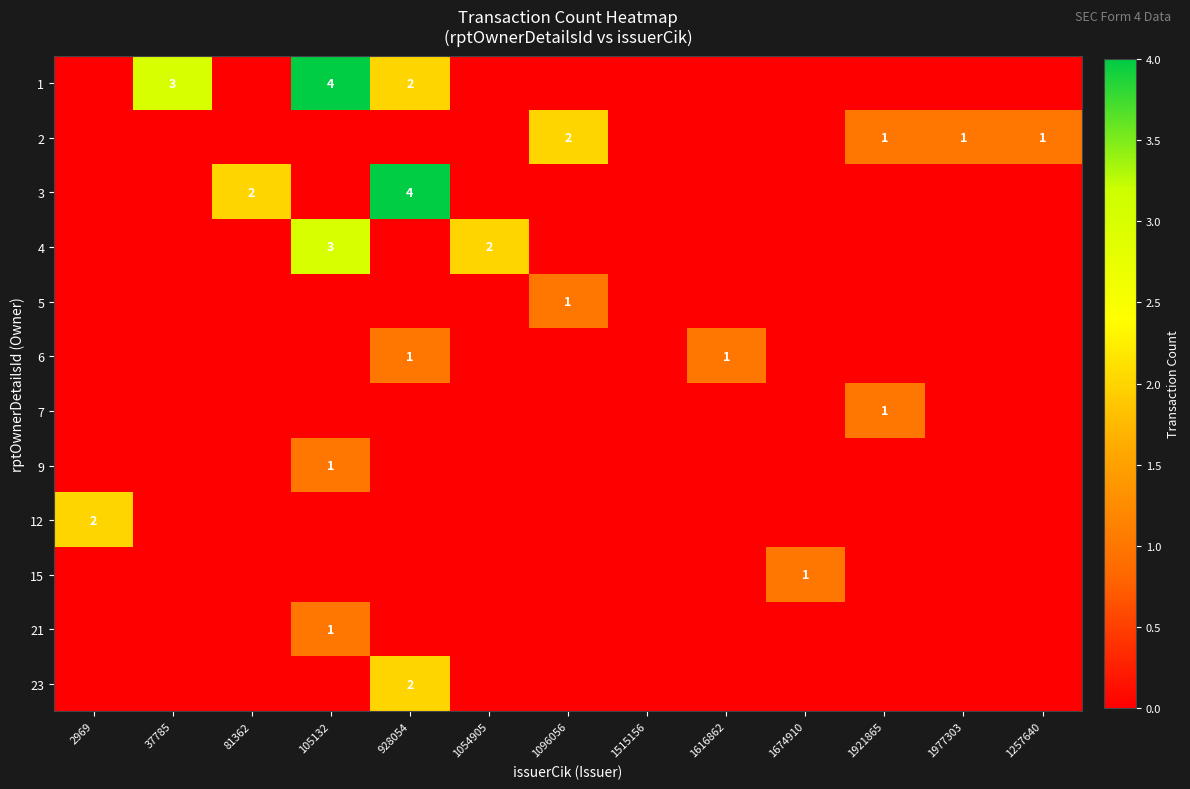

True or false: 6 has a value of 1 at 1616862.

True